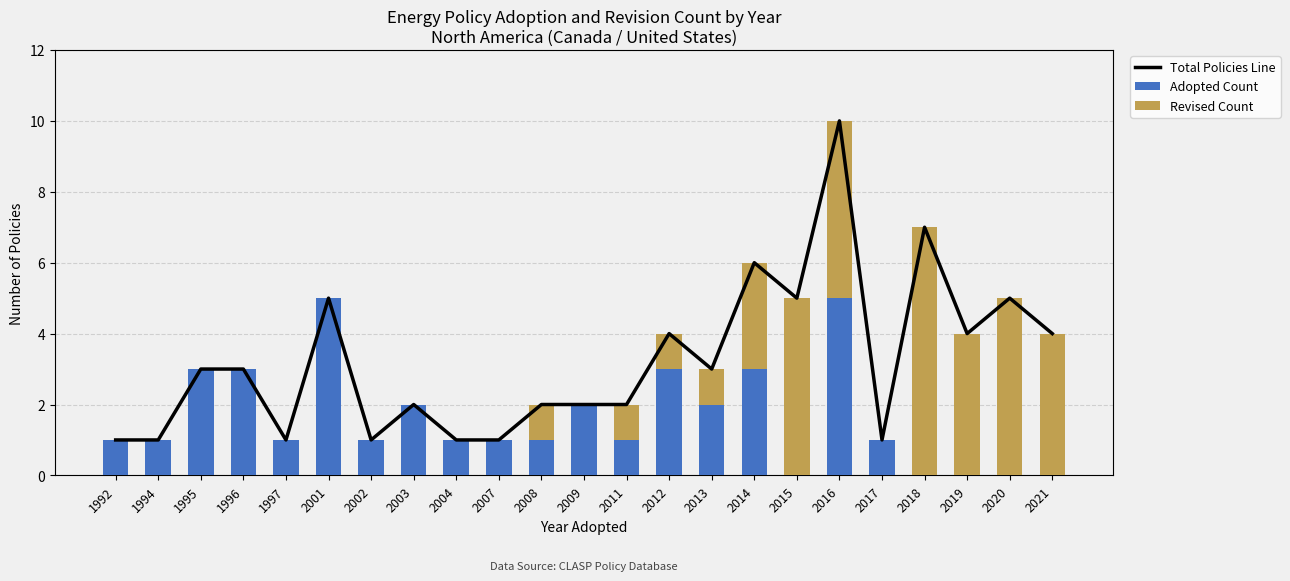

The Adopted Count series shows -2 at 2018. True or false?

False